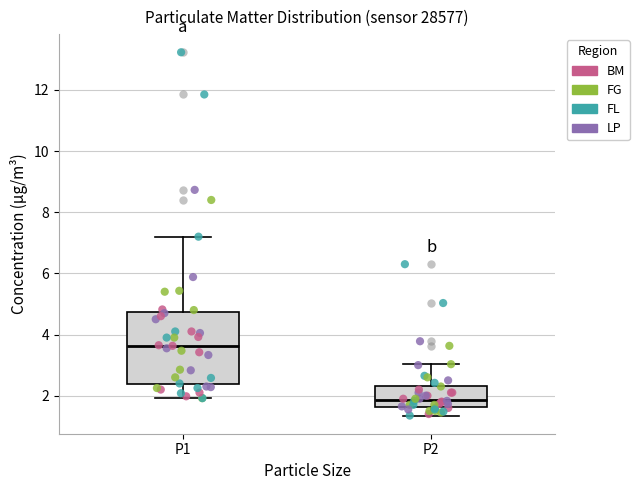

Where is the upper edge of the box for P1 on the y-axis? The values are not printed on the chart, so give them approximately, as read against the axis.

4.8